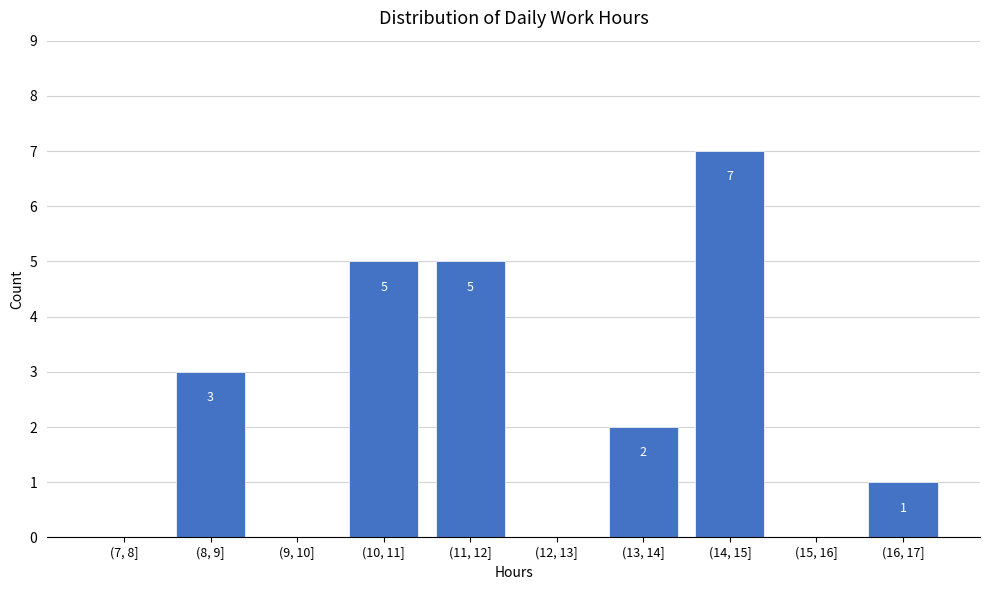

Reading left to right, transcribe all the data shown in this chart.

(7, 8]=0	(8, 9]=3	(9, 10]=0	(10, 11]=5	(11, 12]=5	(12, 13]=0	(13, 14]=2	(14, 15]=7	(15, 16]=0	(16, 17]=1